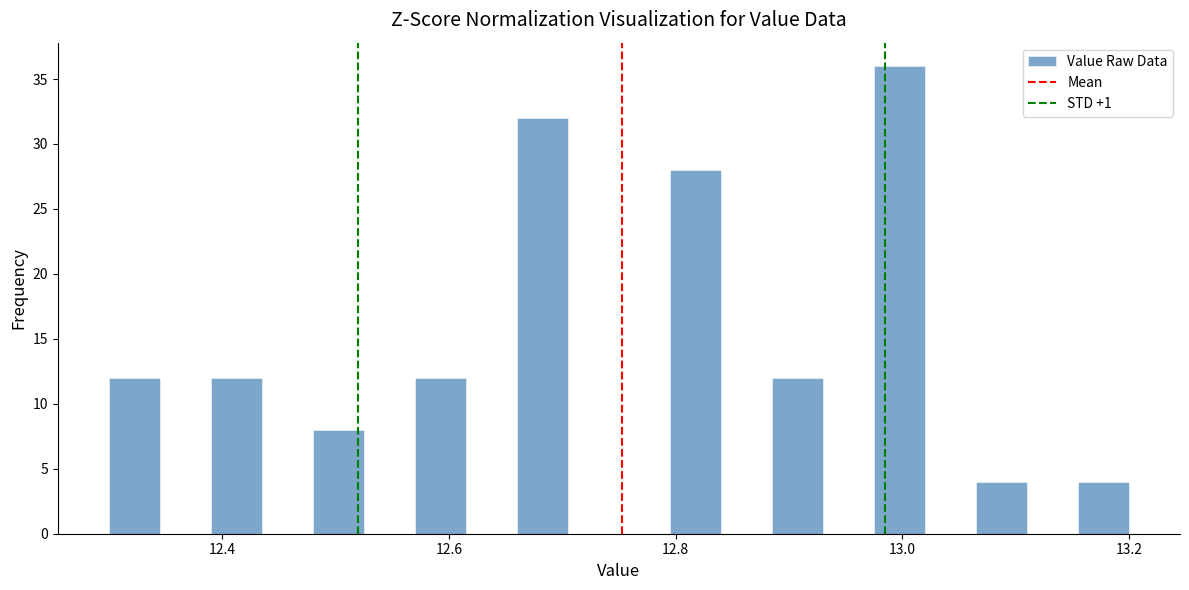

Read against the x-axis, roughly where is the centre of the tallest bar?

13.00